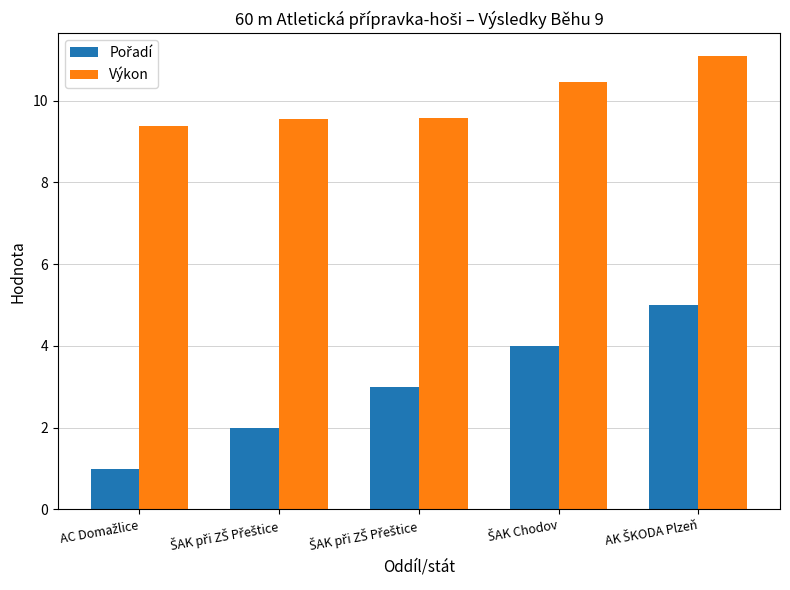

Which series has the largest total across all categories?

Výkon